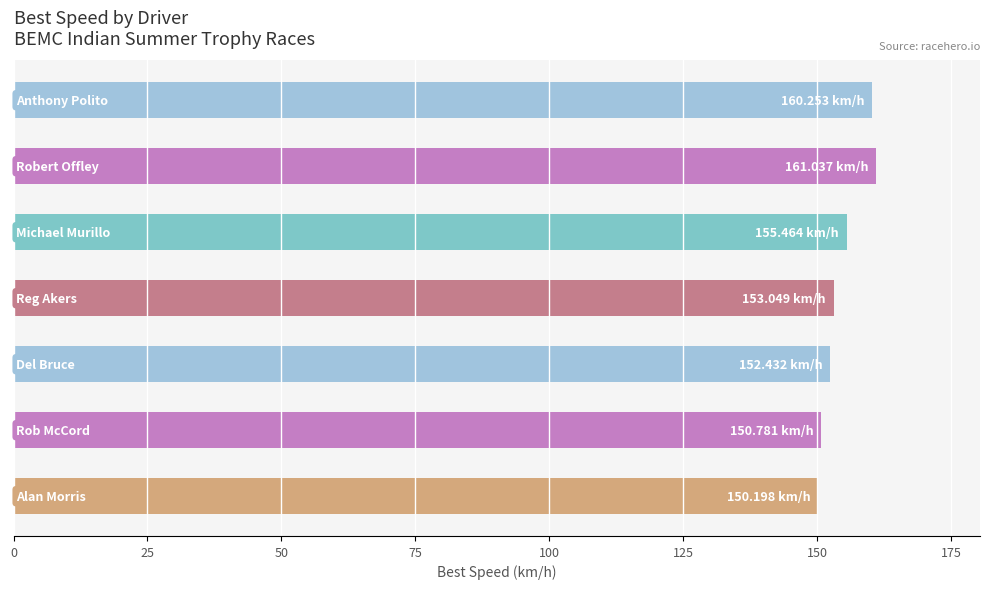

What is the average value?

154.7